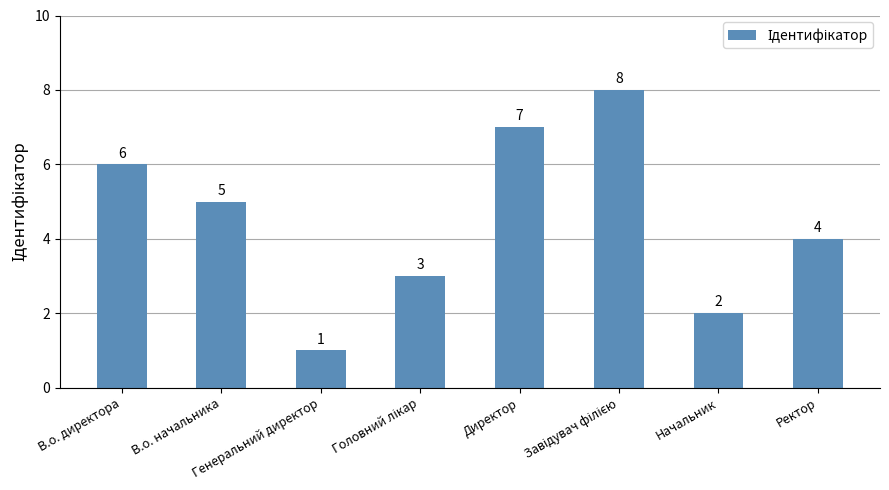

Which category has the lowest value across all series?

Генеральний директор